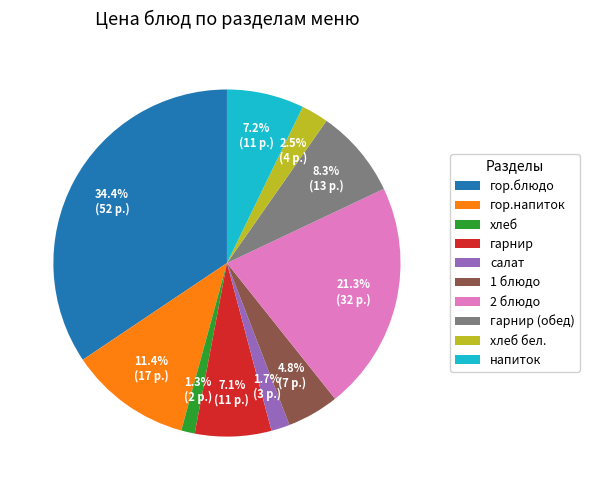

What percentage is the салат slice, to the nearest percent?

2%